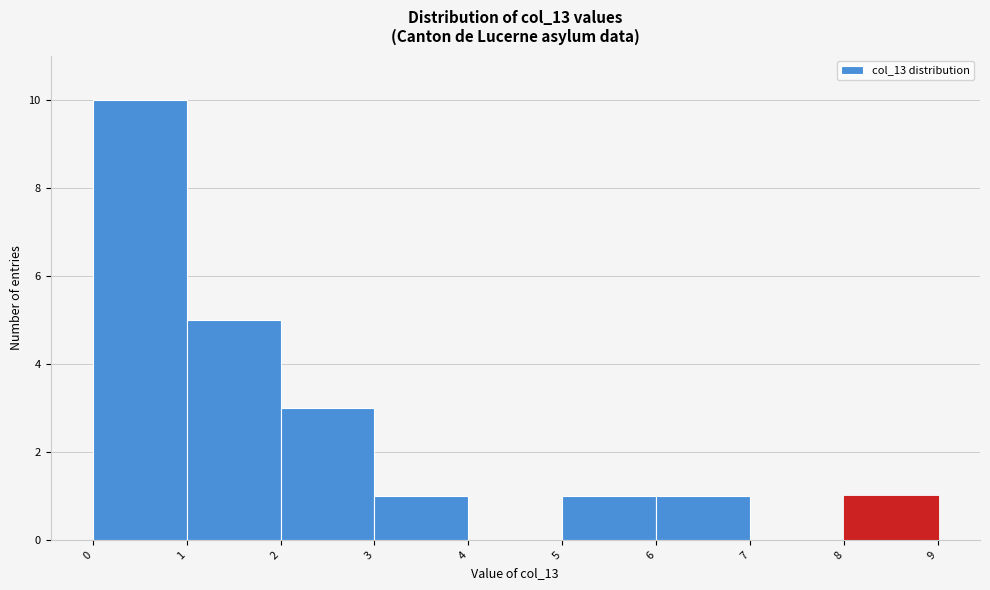

Reading left to right, transcribe this chart: for each bar, give the range it covers on the x-axis and its height. The values are not printed on the chart, so give them approximately, as read against the axis.

0 to 1: 10
1 to 2: 5
2 to 3: 3
3 to 4: 1
4 to 5: 0
5 to 6: 1
6 to 7: 1
7 to 8: 0
8 to 9: 1